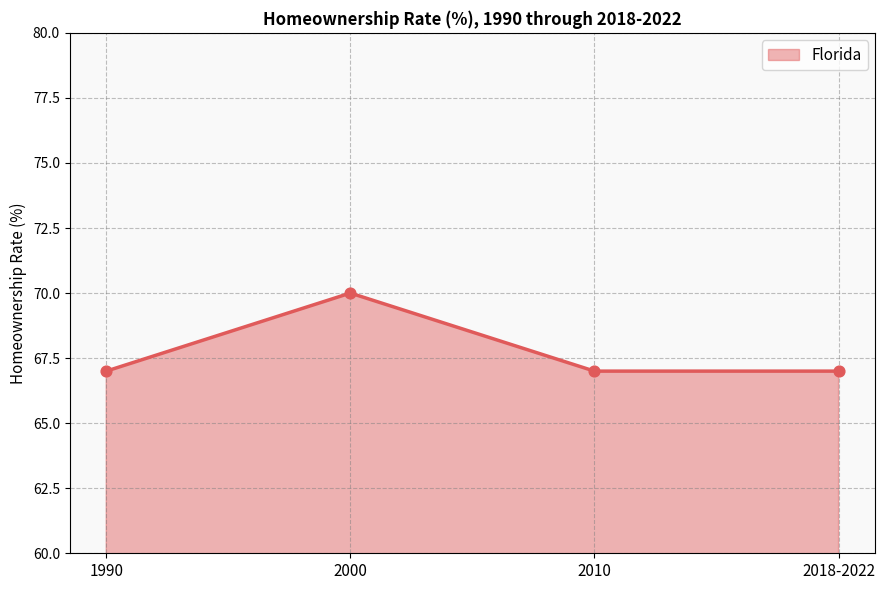

What is the change in value from 2000 to 2018-2022?

-3